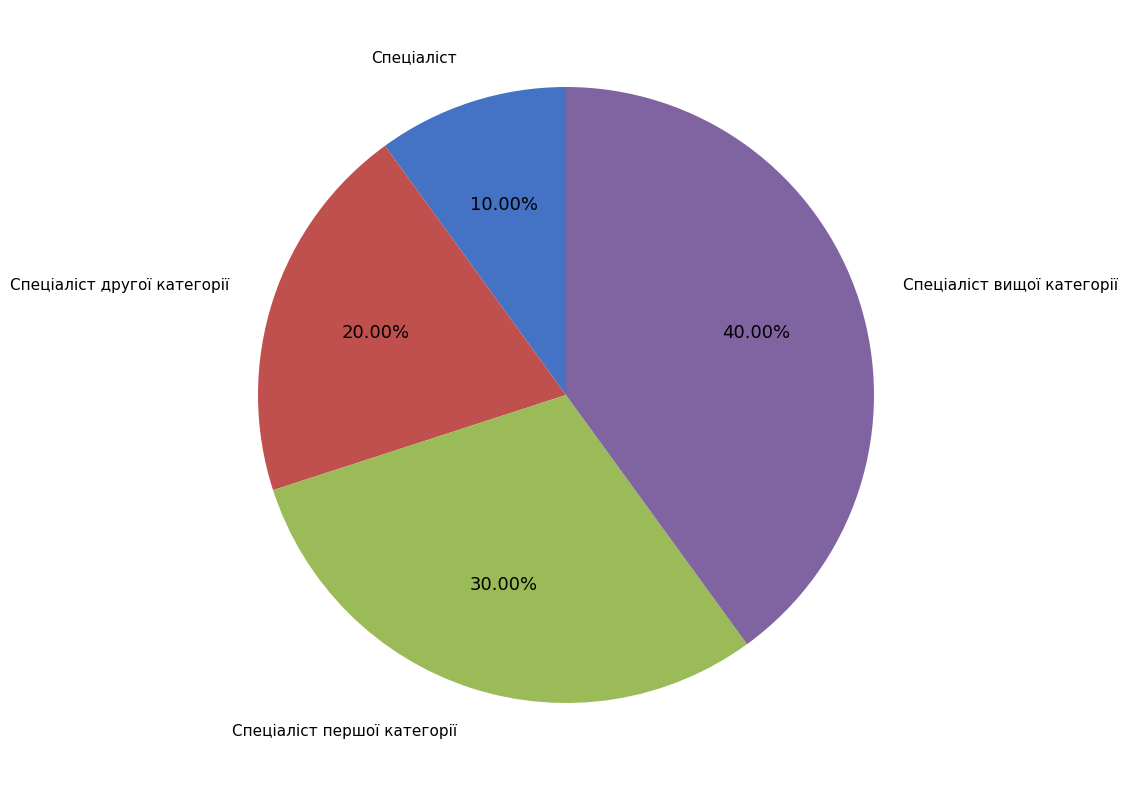

The Спеціаліст вищої категорії slice represents 49% of the pie. True or false?

False